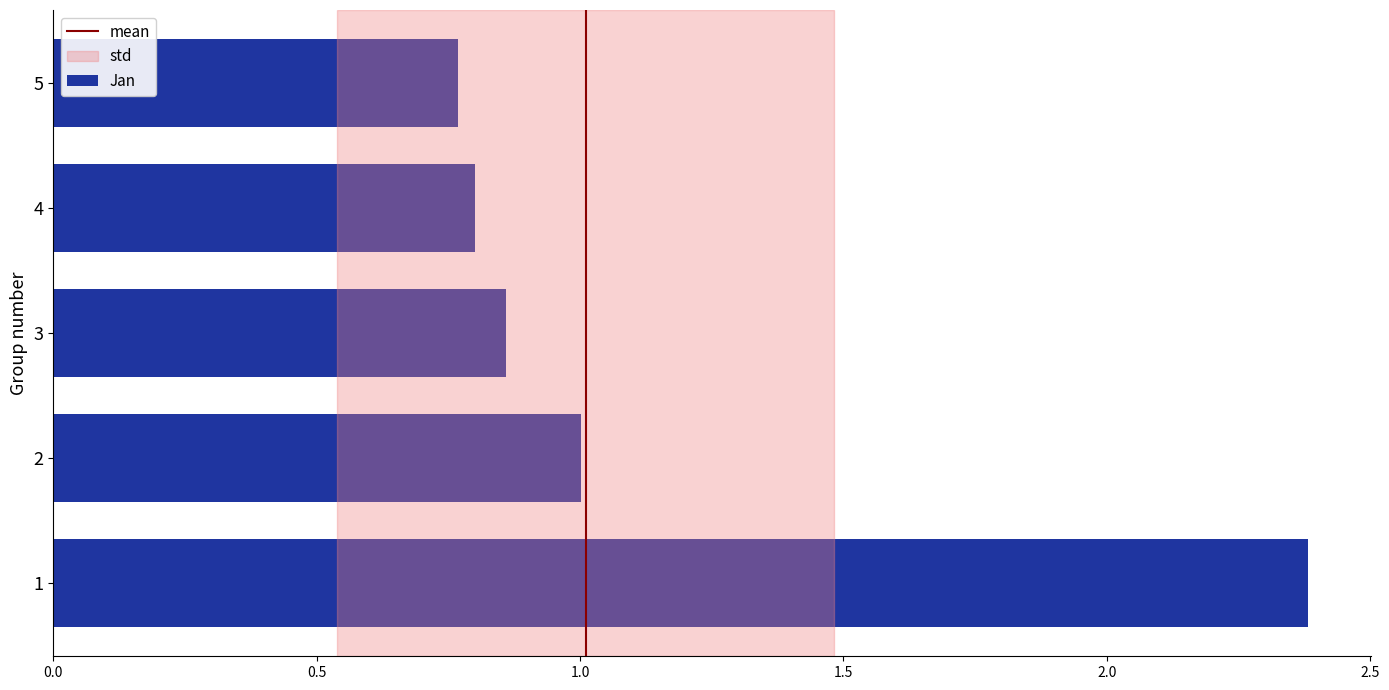

What is the change in value from 1 to 3?

-1.5